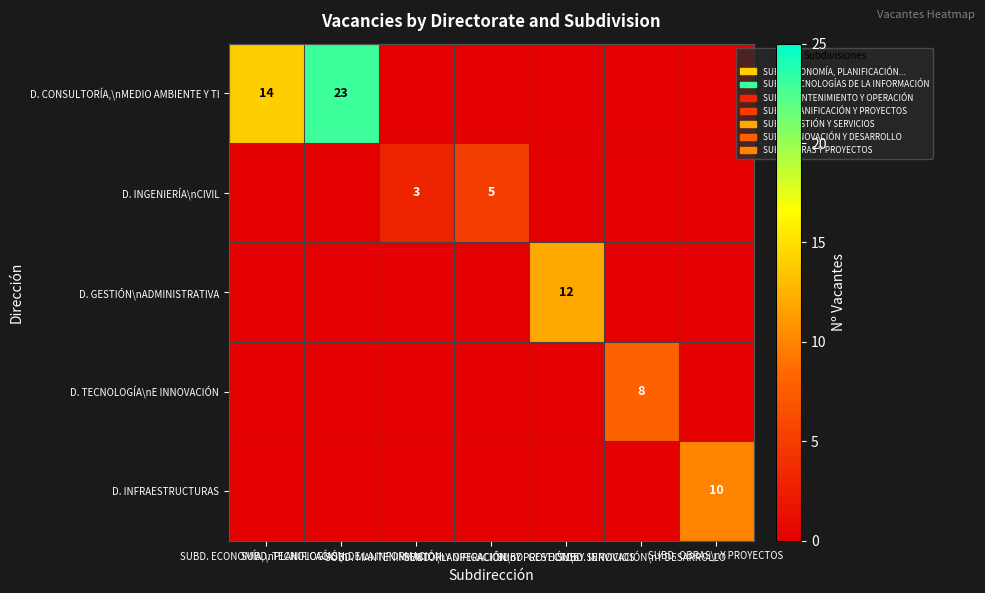

The value of D. TECNOLOGÍA\nE INNOVACIÓN at SUBD. TECNOLOGÍAS\nDE LA INFORMACIÓN is 6. True or false?

False